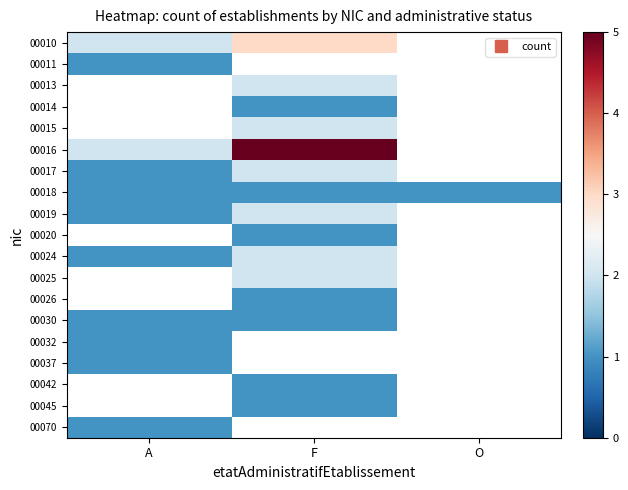

Which label corresponds to the smallest value in the chart?

A